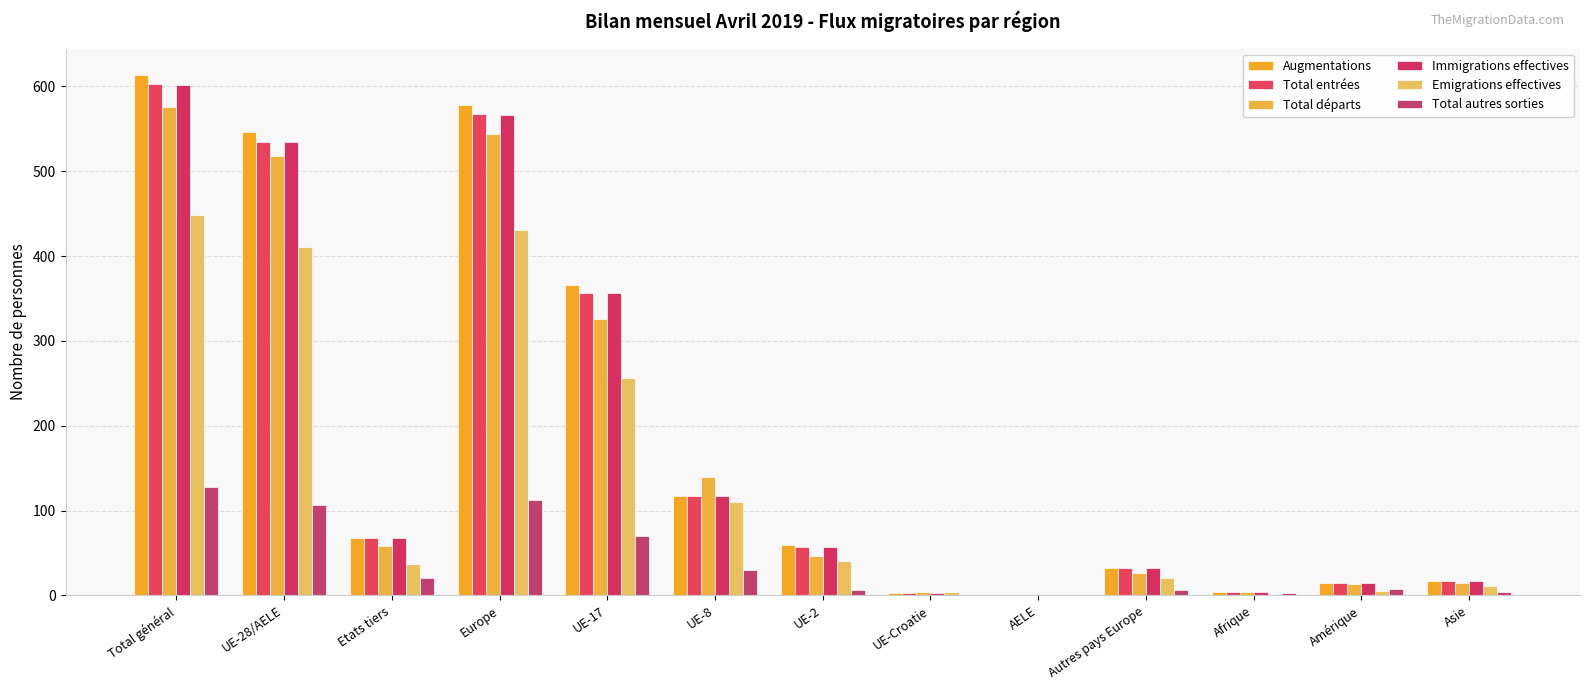

What is the average value of the Total entrées series?

183